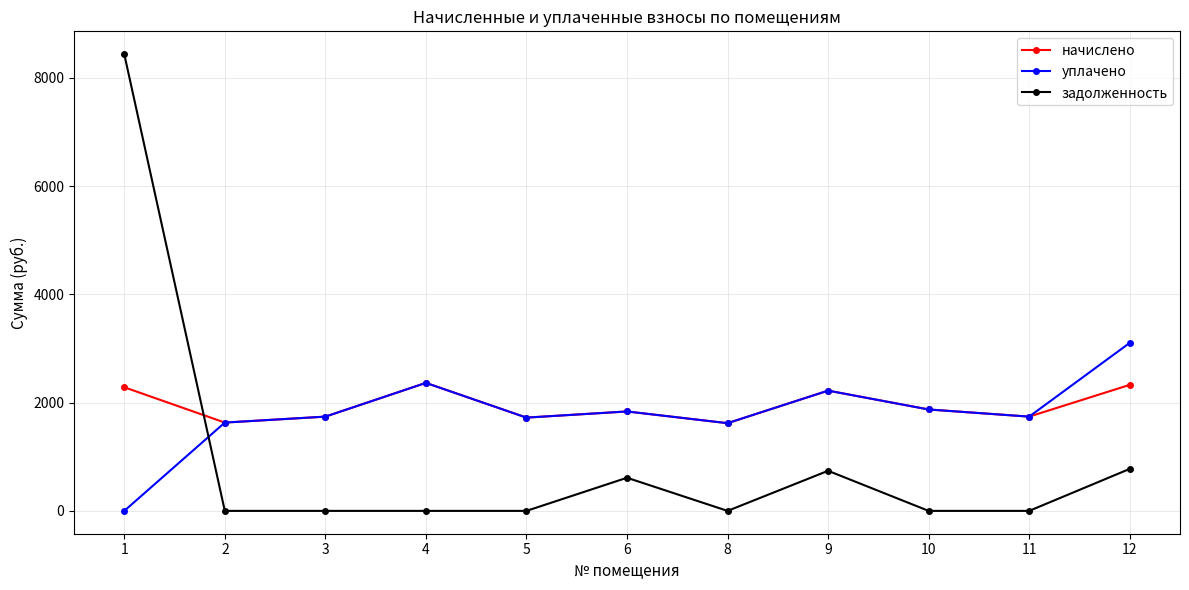

What is the maximum value for начислено?

2364.6